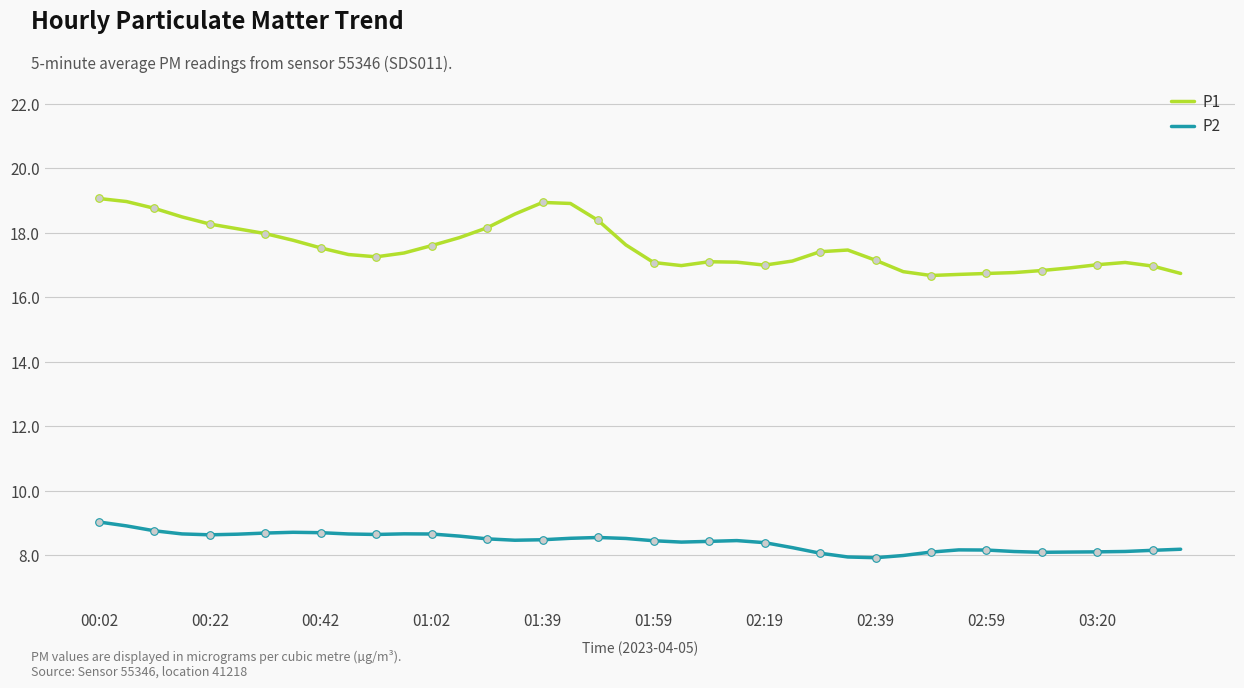

Which series has the largest total across all categories?

P1